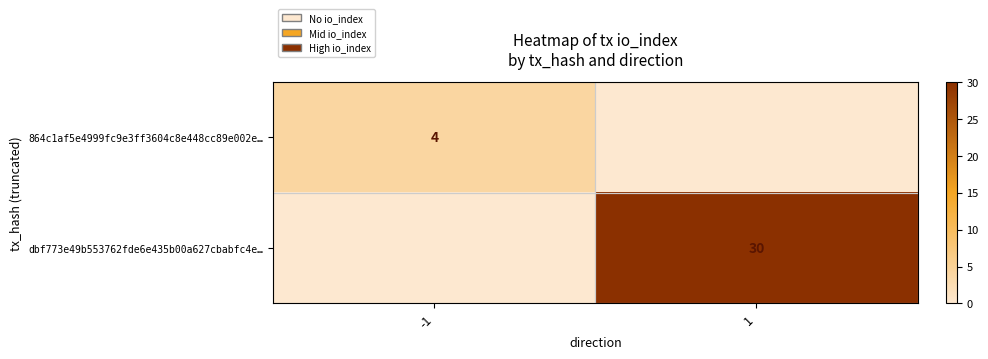

How many data points in 864c1af5e4999fc9e3ff3604c8e448cc89e002e… are less than 4?

1